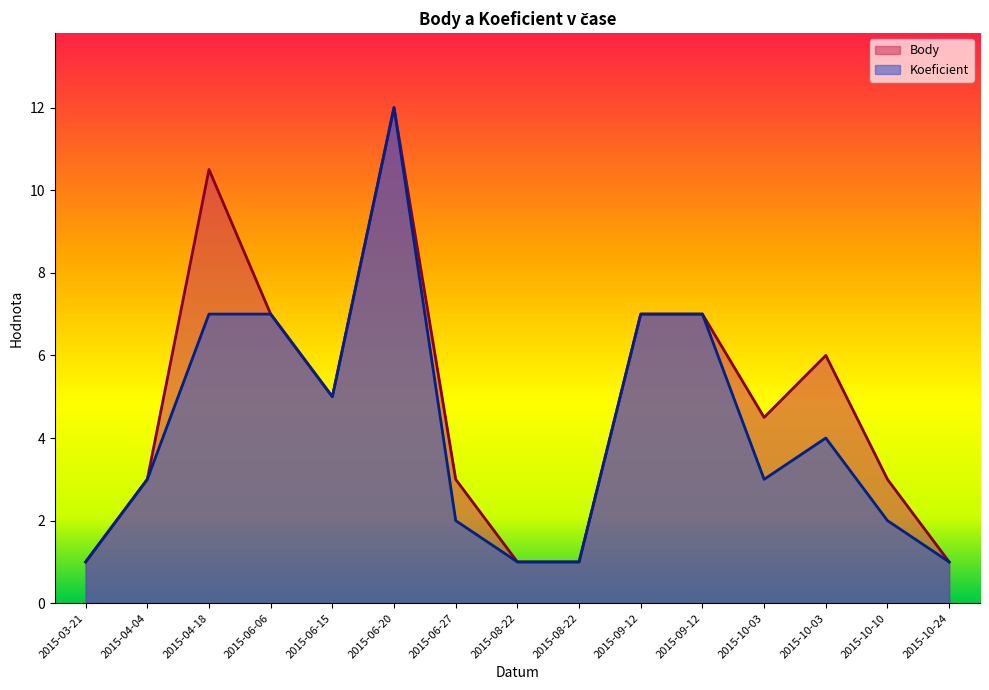

What is the label of the 5th point from the right?

2015-09-12